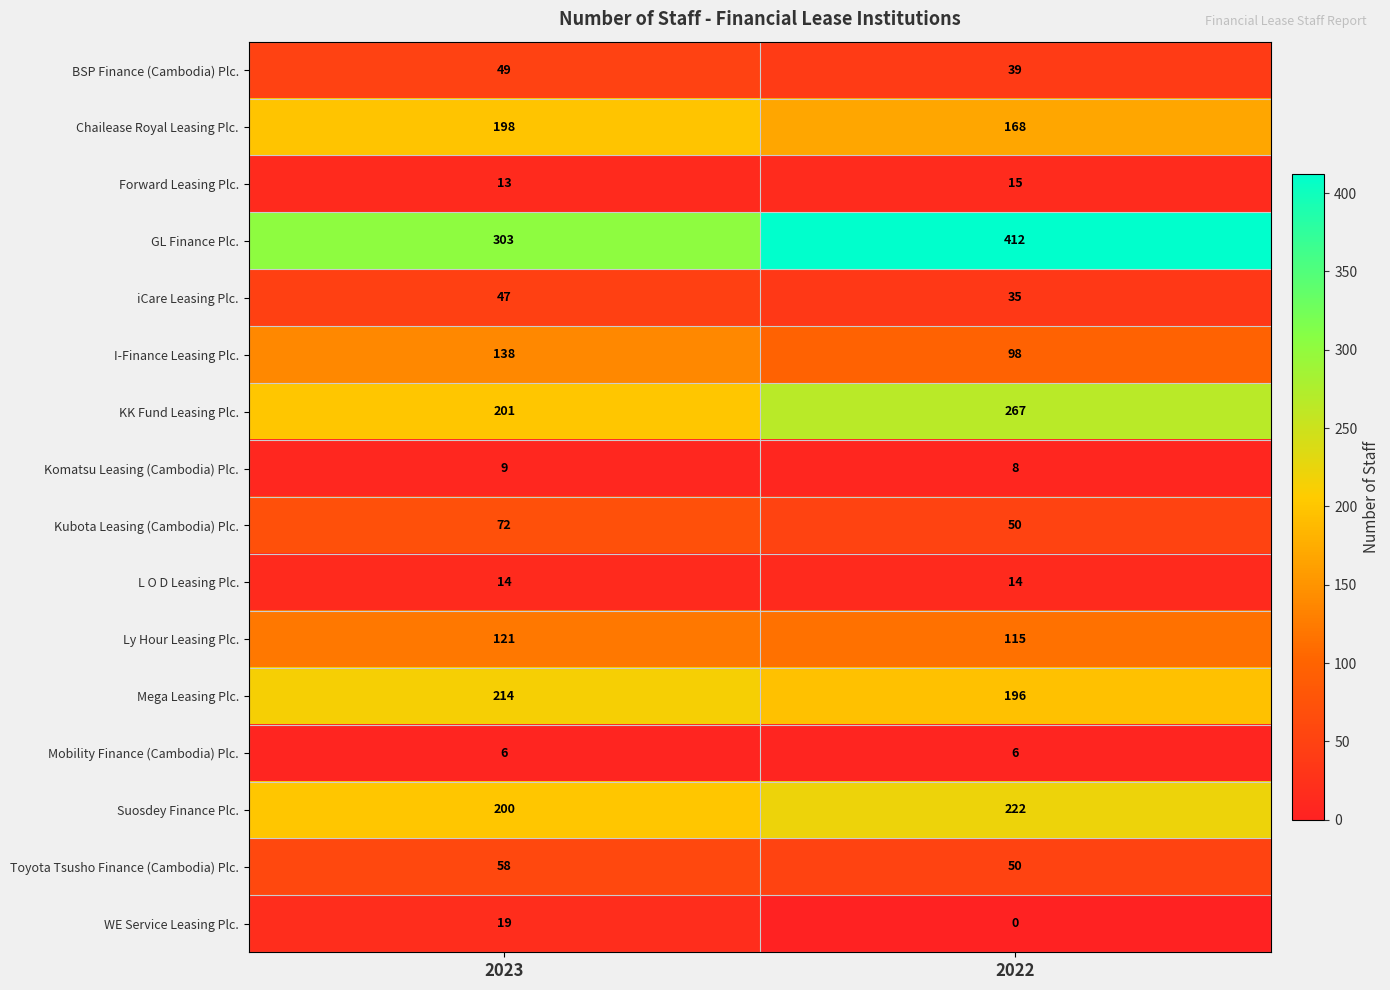

What is the sum of all BSP Finance (Cambodia) Plc. values?

88